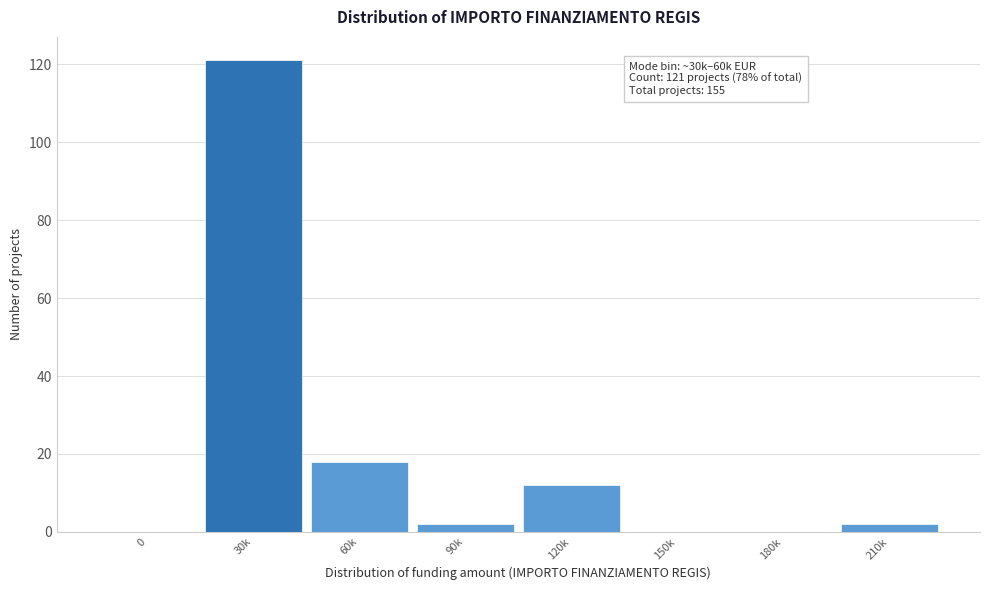

Reading left to right, list all the values displayed in this chart.

0=0	30k=121	60k=18	90k=2	120k=12	150k=0	180k=0	210k=2